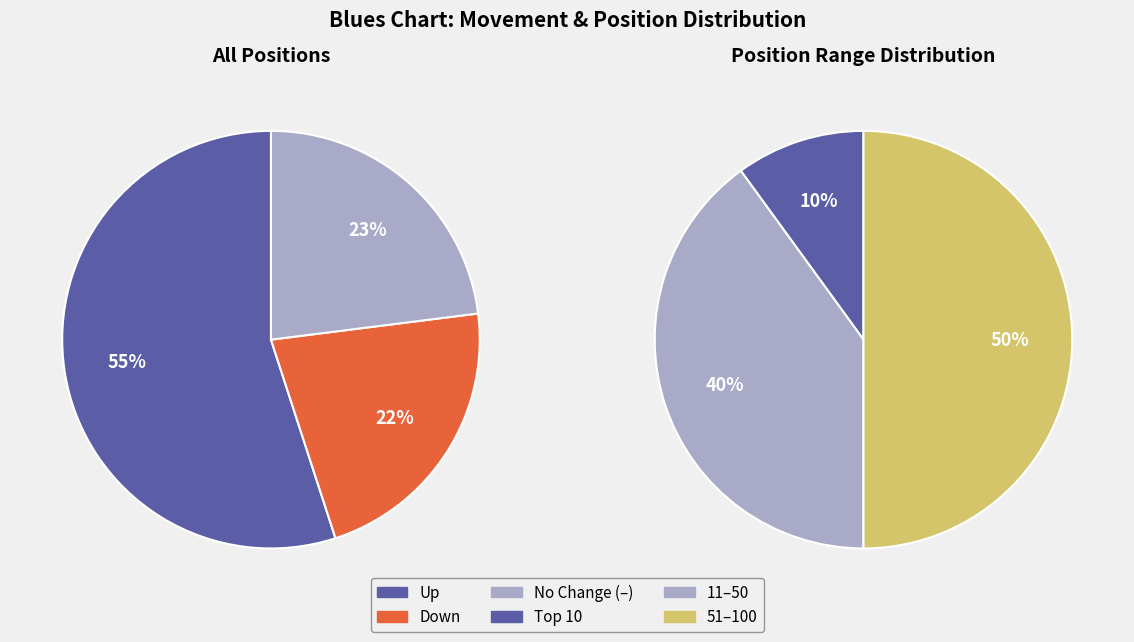

How many segments does this pie chart have?

3